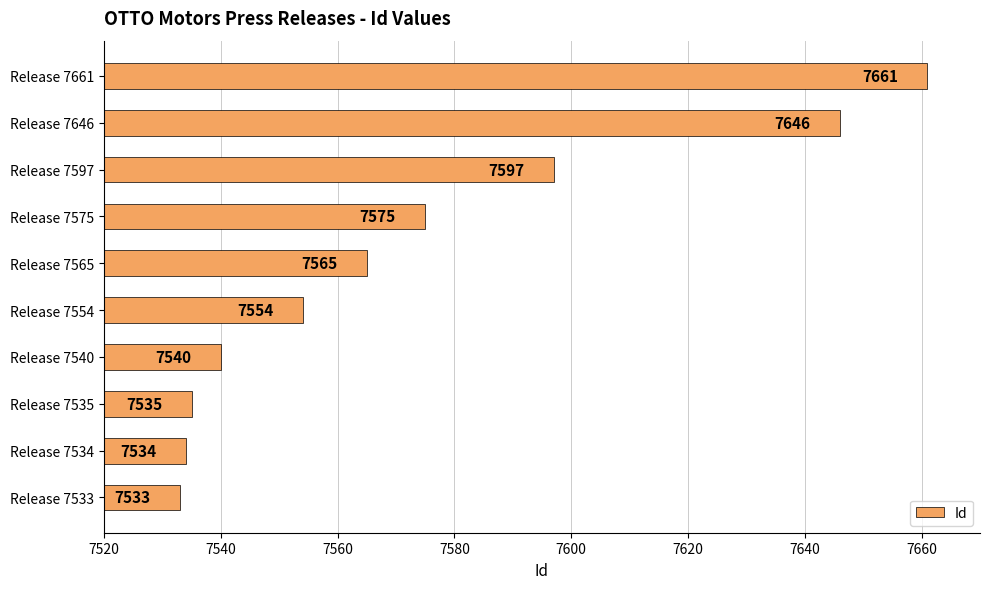

What is the minimum value shown in the chart?

7533